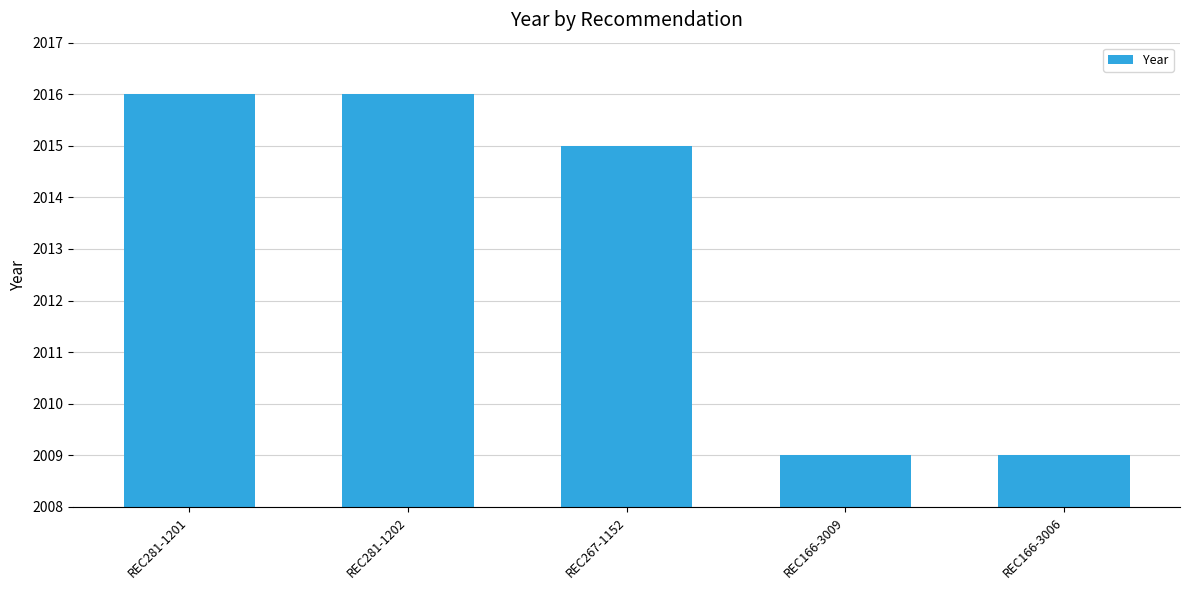

The chart shows a value of 2016 at REC281-1201. True or false?

True